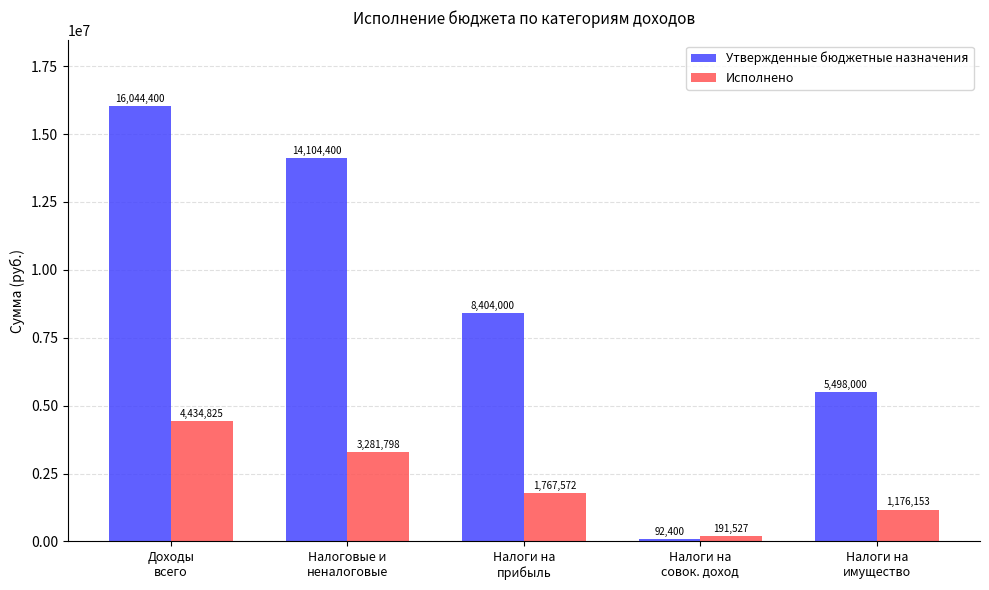

What is the difference between the Утвержденные бюджетные назначения values at Доходы
всего and Налоги на
совок. доход?

15952000.0